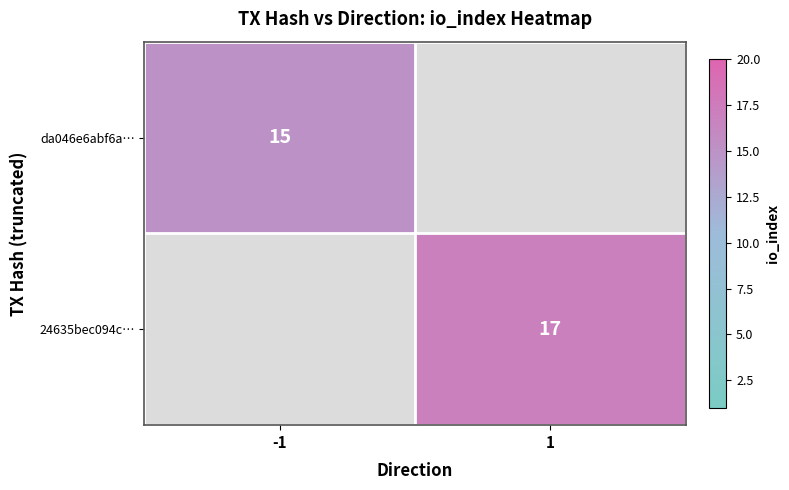

The value of da046e6abf6a… at -1 is 15. True or false?

True